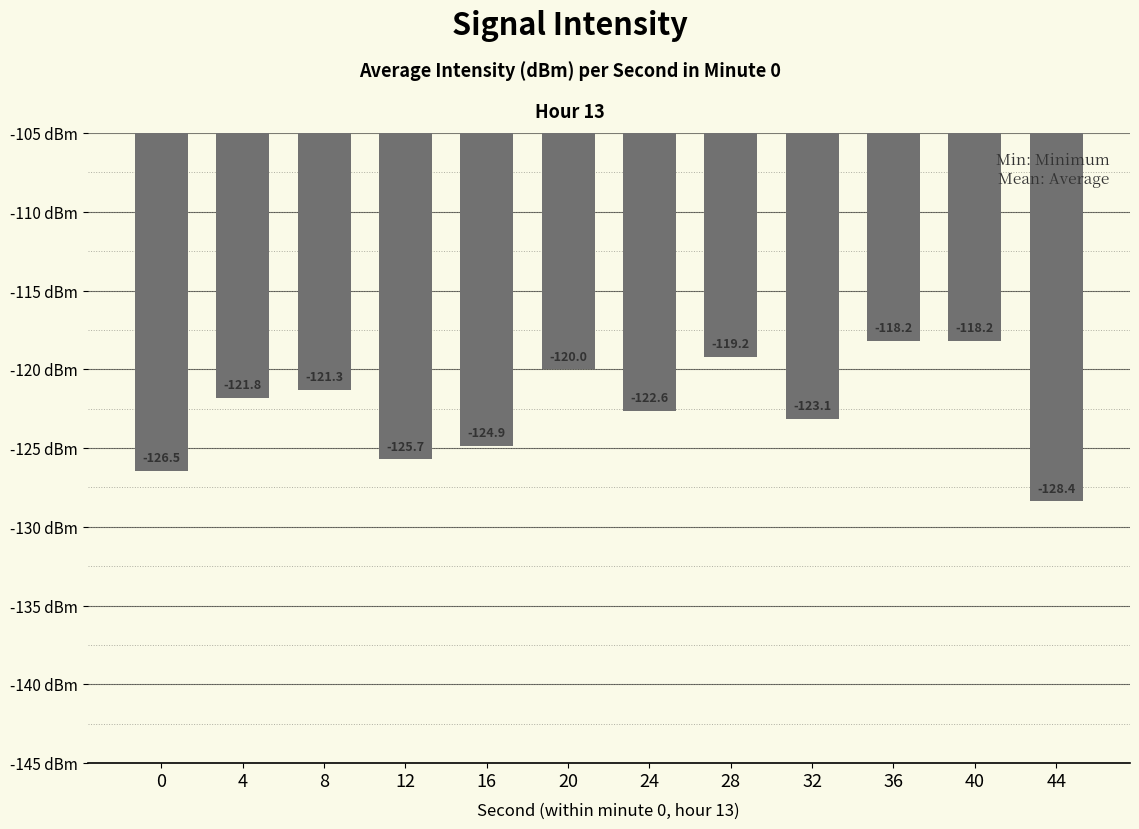

What is the difference between the maximum and minimum values?

10.2